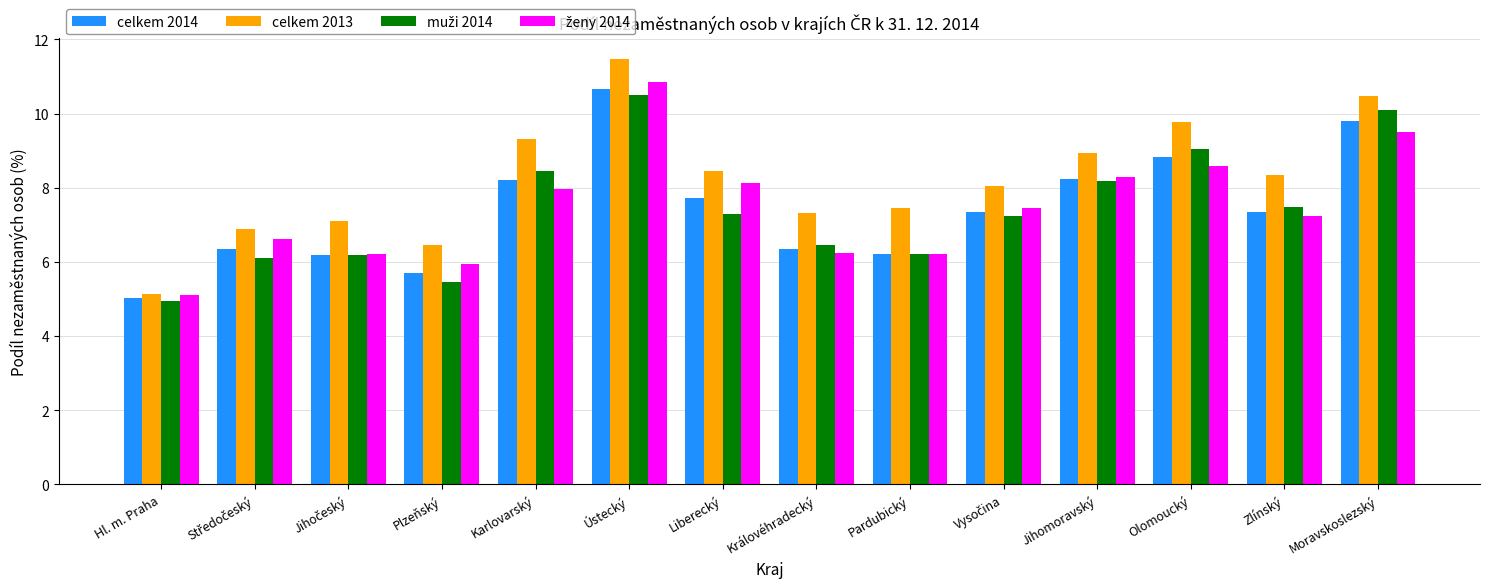

What is the smallest value displayed?

4.9